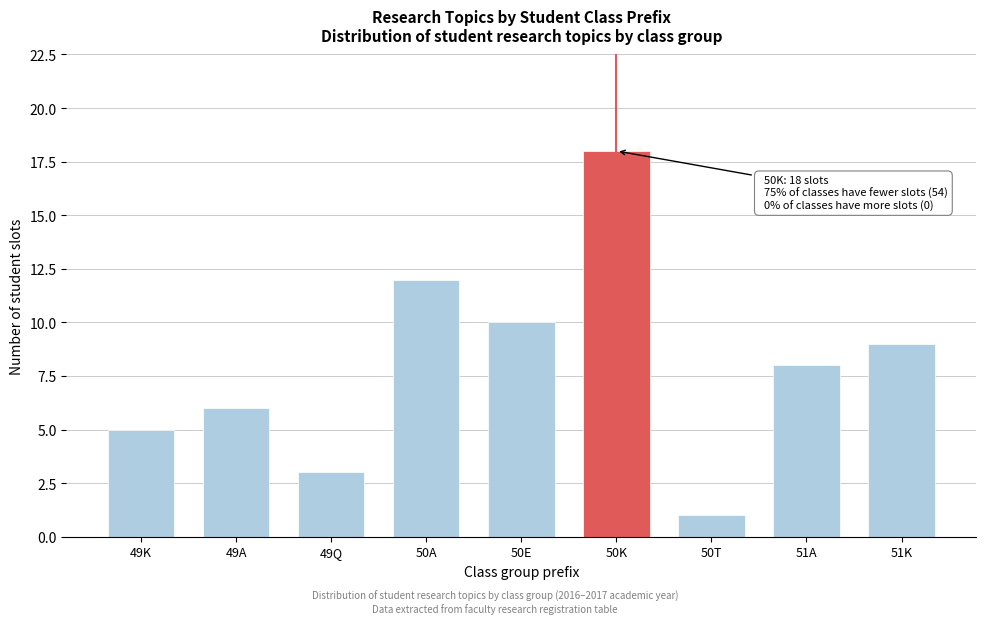

Reading right to left, what are all the values shown in this chart?

51K=9	51A=8	50T=1	50K=18	50E=10	50A=12	49Q=3	49A=6	49K=5